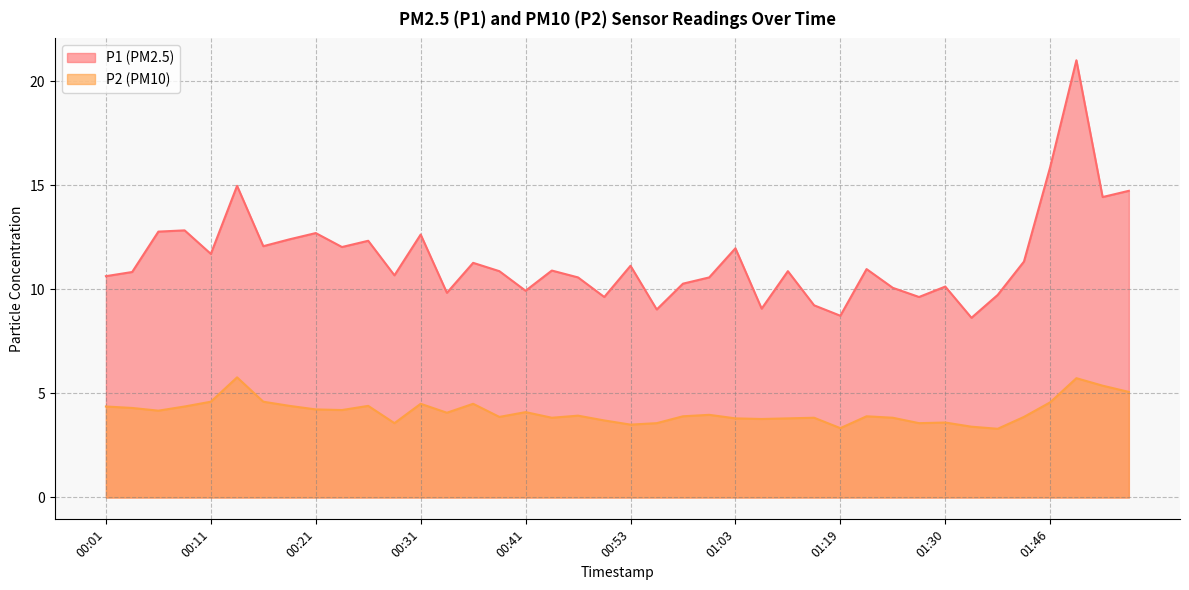

True or false: P1 and P2 intersect in this chart.

False